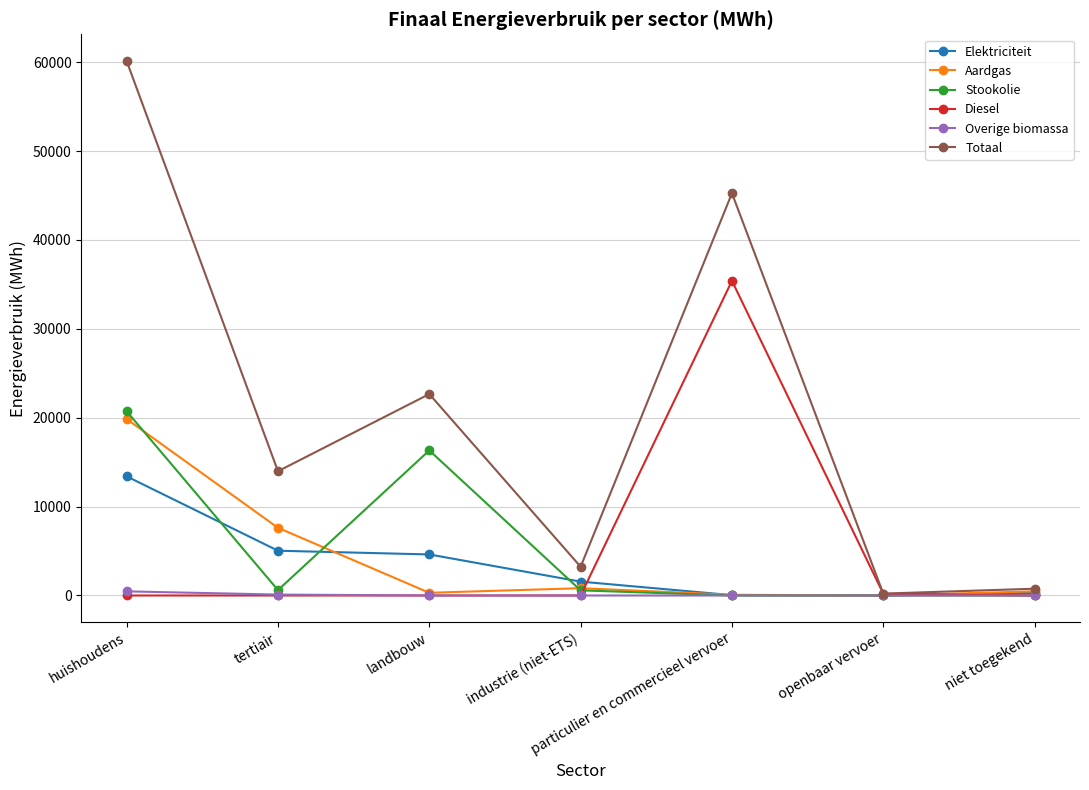

Where is the first local minimum for Stookolie?

tertiair